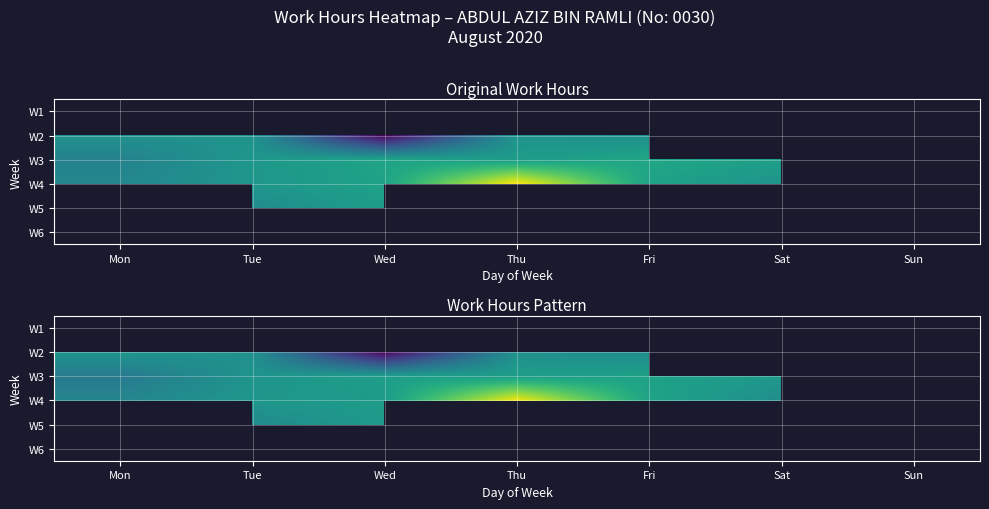

How many data points does each series have?

7